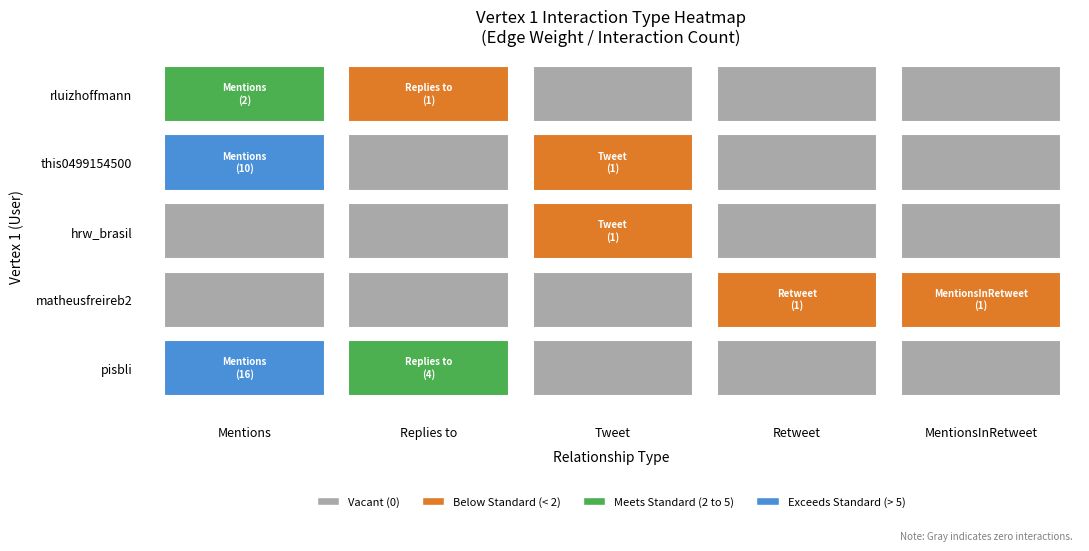

What is the difference between the maximum and minimum values in the hrw_brasil series?

1